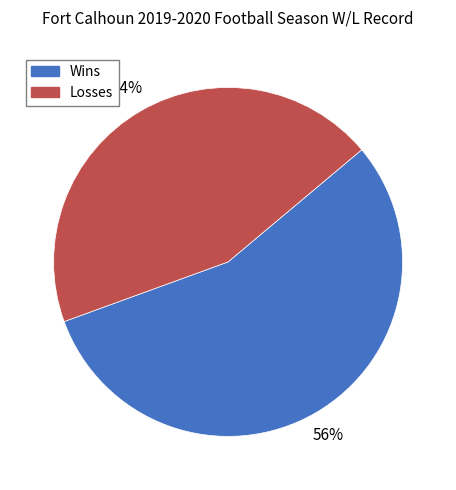

What is the majority slice?

Wins